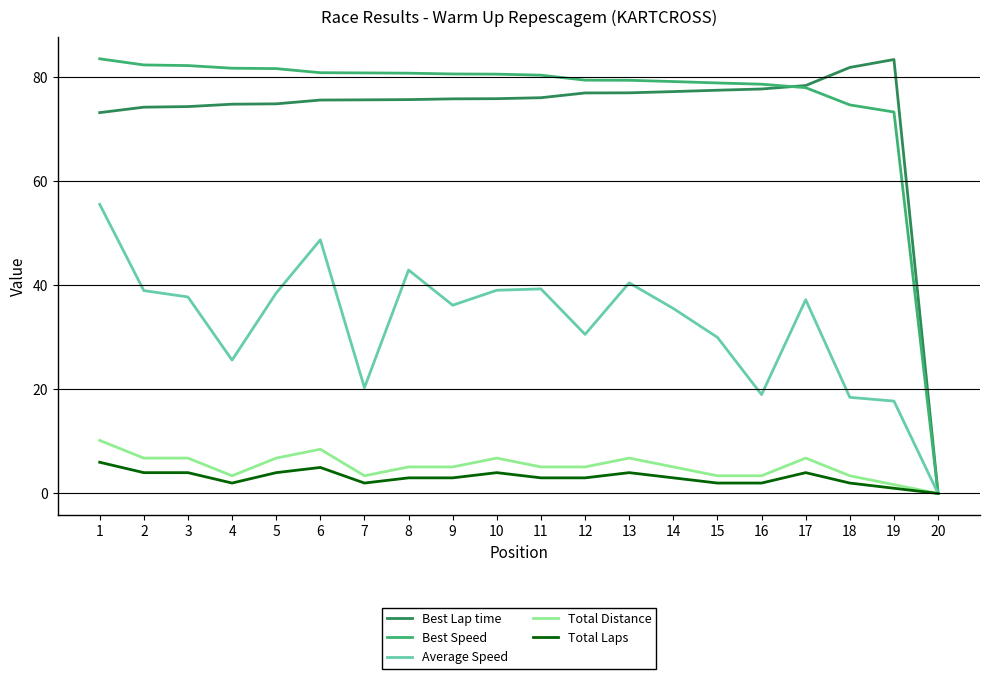

The Total Distance series shows 10.2 at 1. True or false?

True